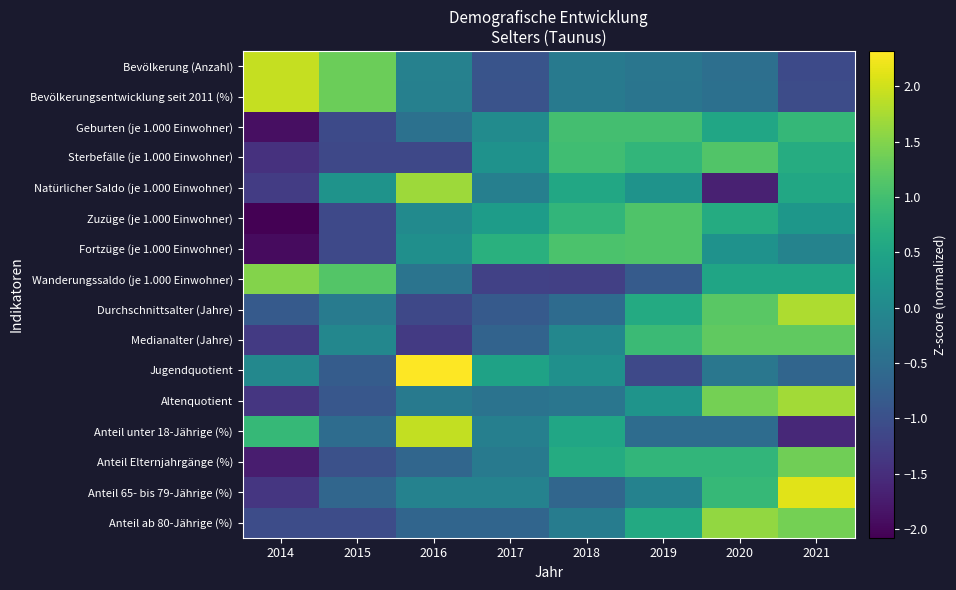

Between 2015 and 2020, which is larger?

2015